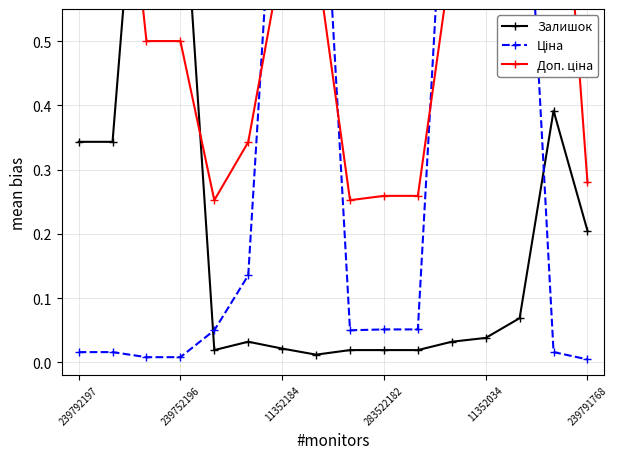

Is this an area chart (filled region under the line)?

No